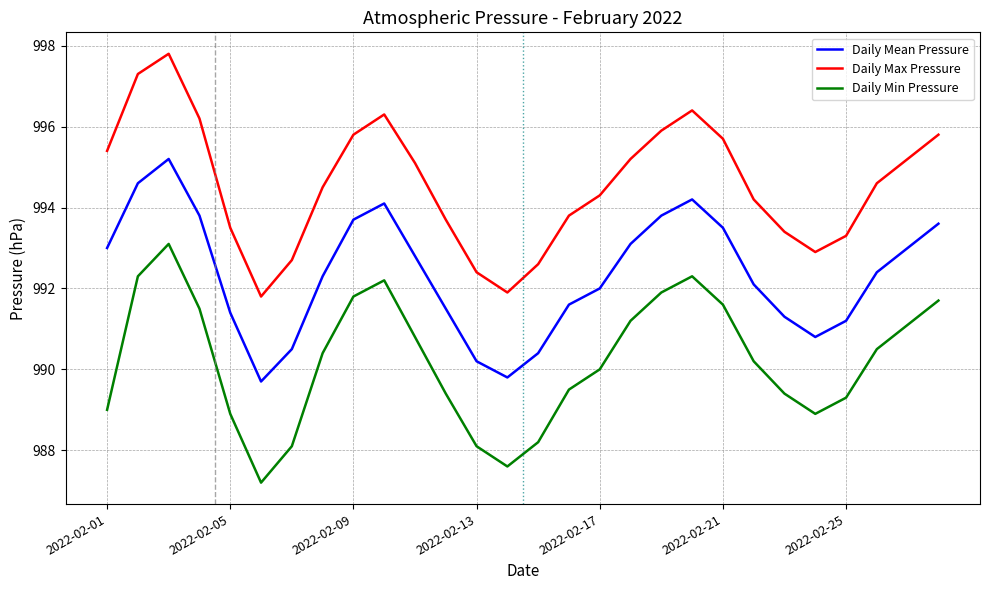

Rank the series by their average value, from highest to lowest.

Daily Max Pressure, Daily Mean Pressure, Daily Min Pressure